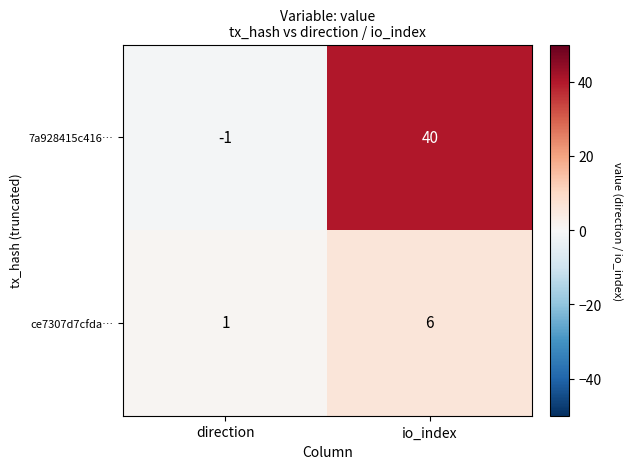

List the series in order of their overall mean, highest first.

7a928415c416…, ce7307d7cfda…